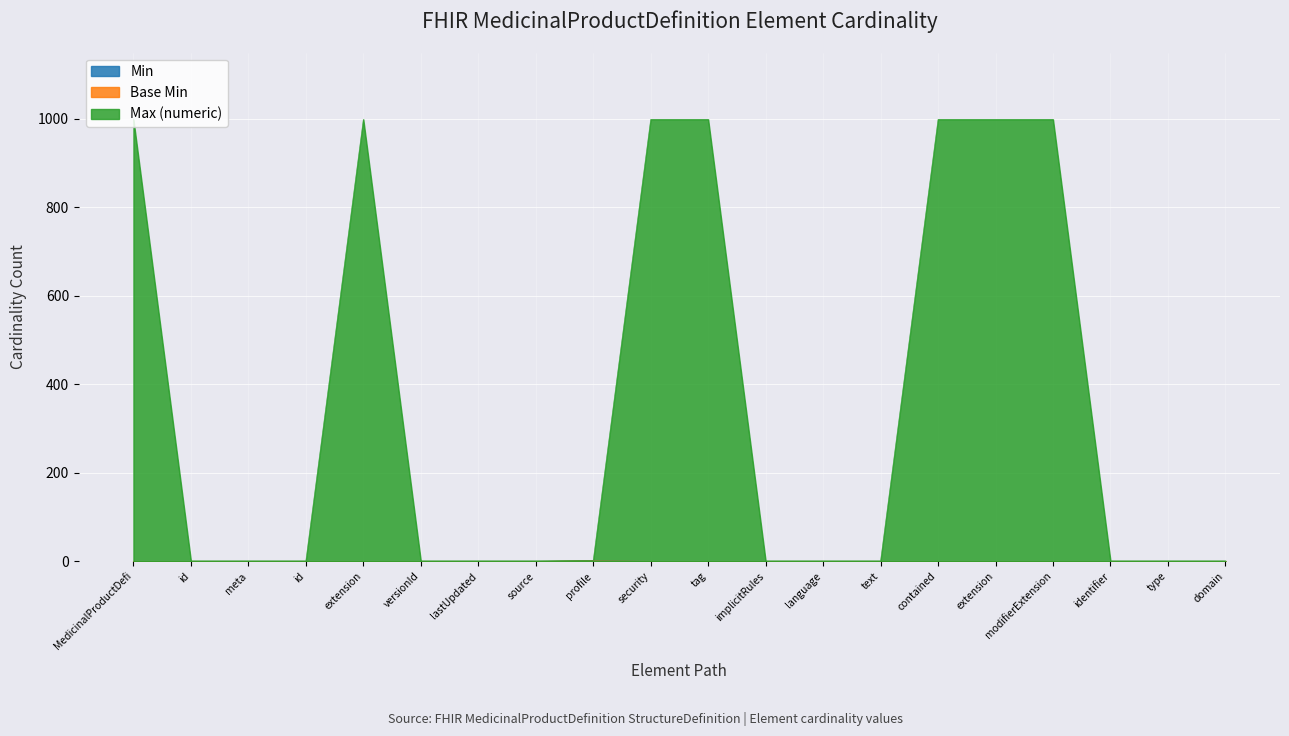

Between tag and text, which series saw the biggest shift?

Max (numeric)